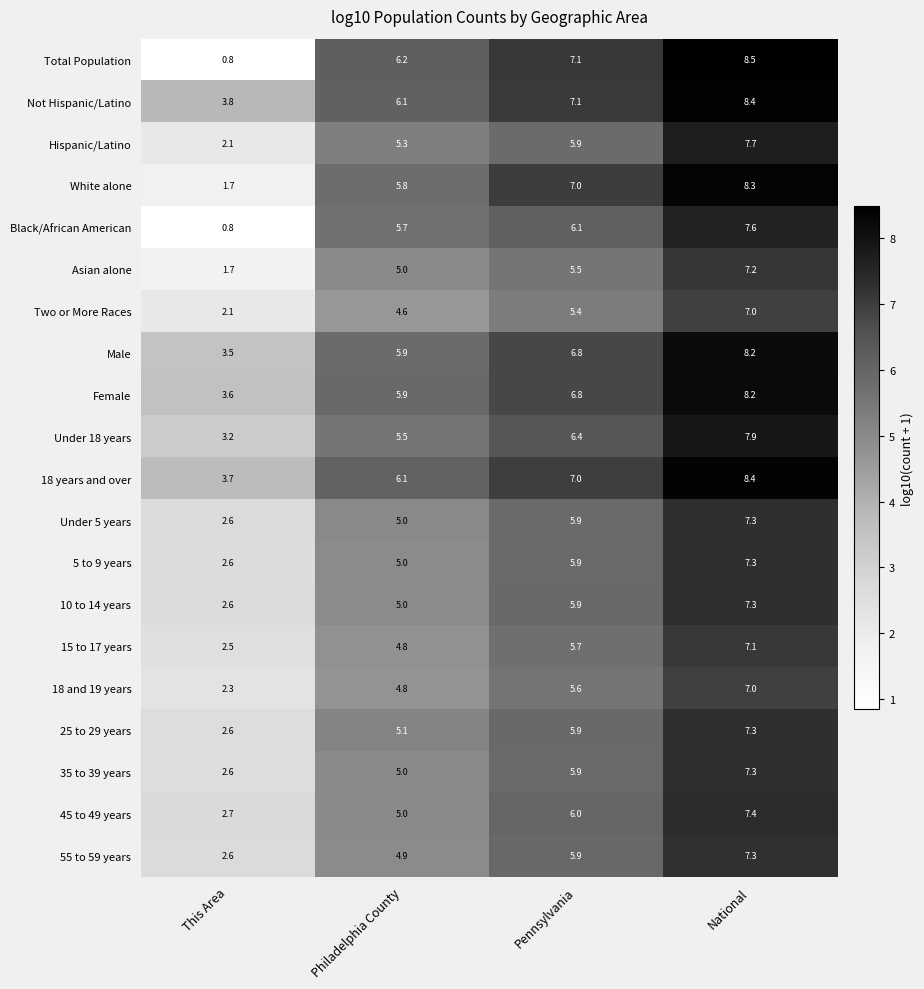

What is the total value across all series at National?

152.7